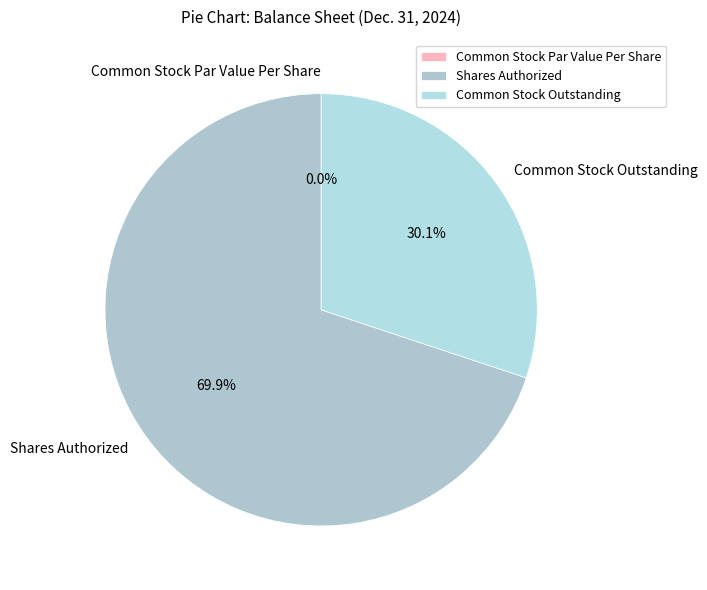

To the nearest percent, what is the difference between the largest and smallest slice percentages?

70%